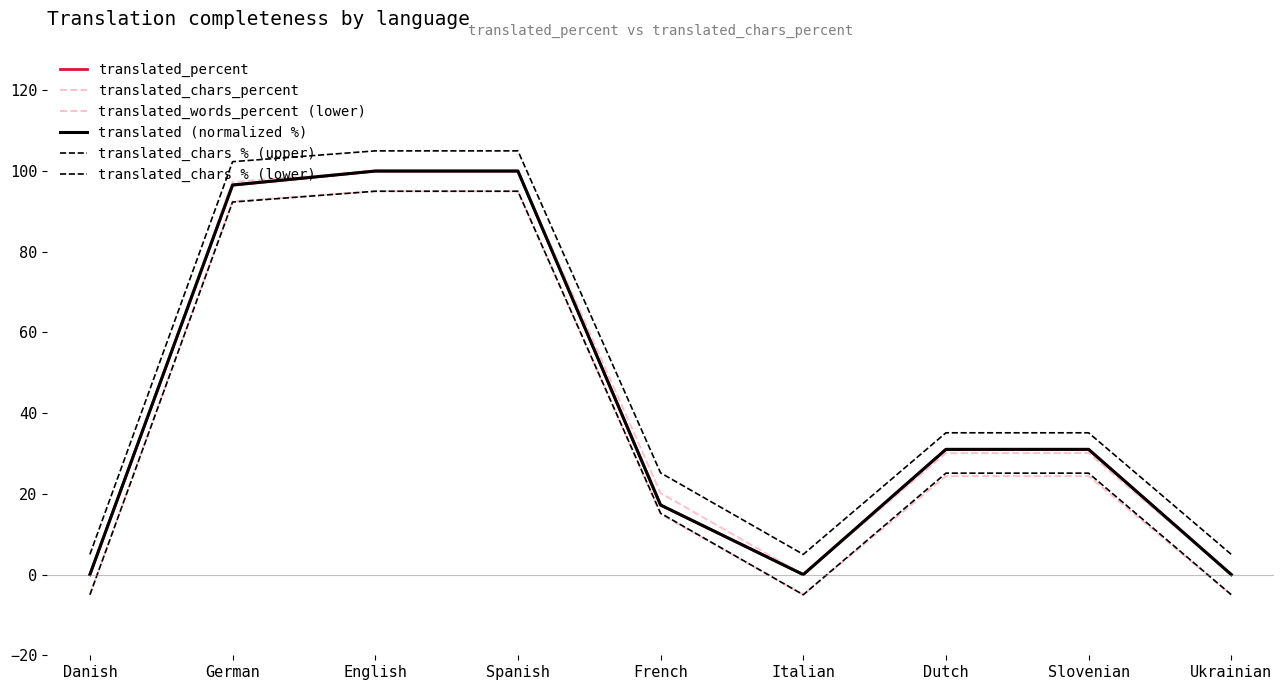

How many lines are shown in the chart?

6